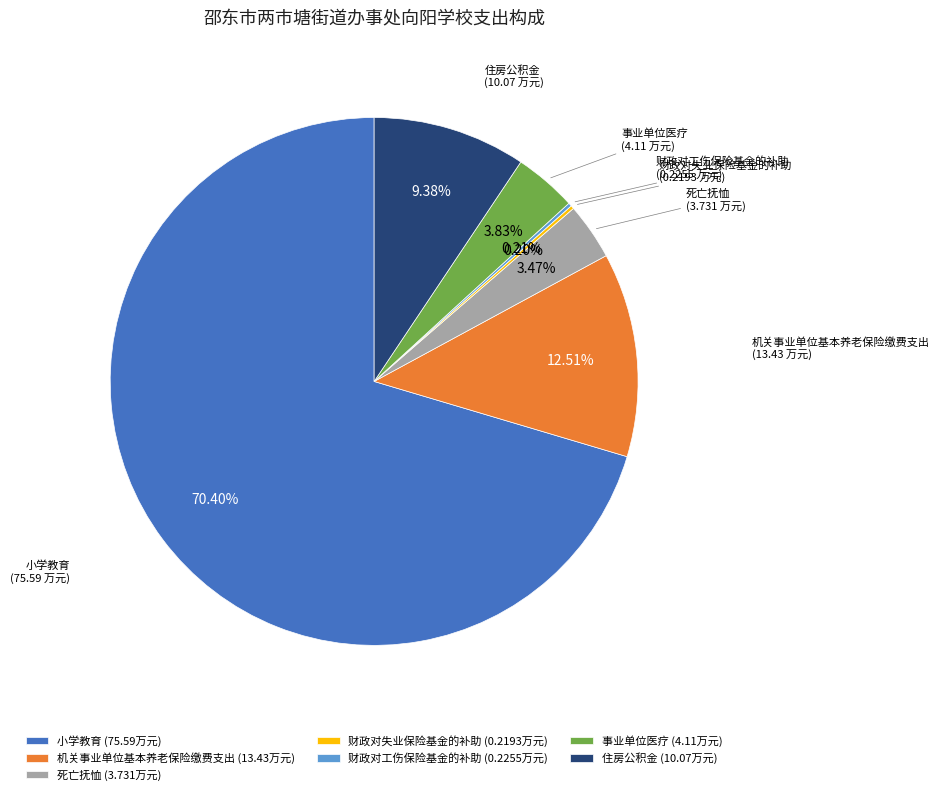

Combined, do 死亡抚恤 and 机关事业单位基本养老保险缴费支出 account for over 50%?

No